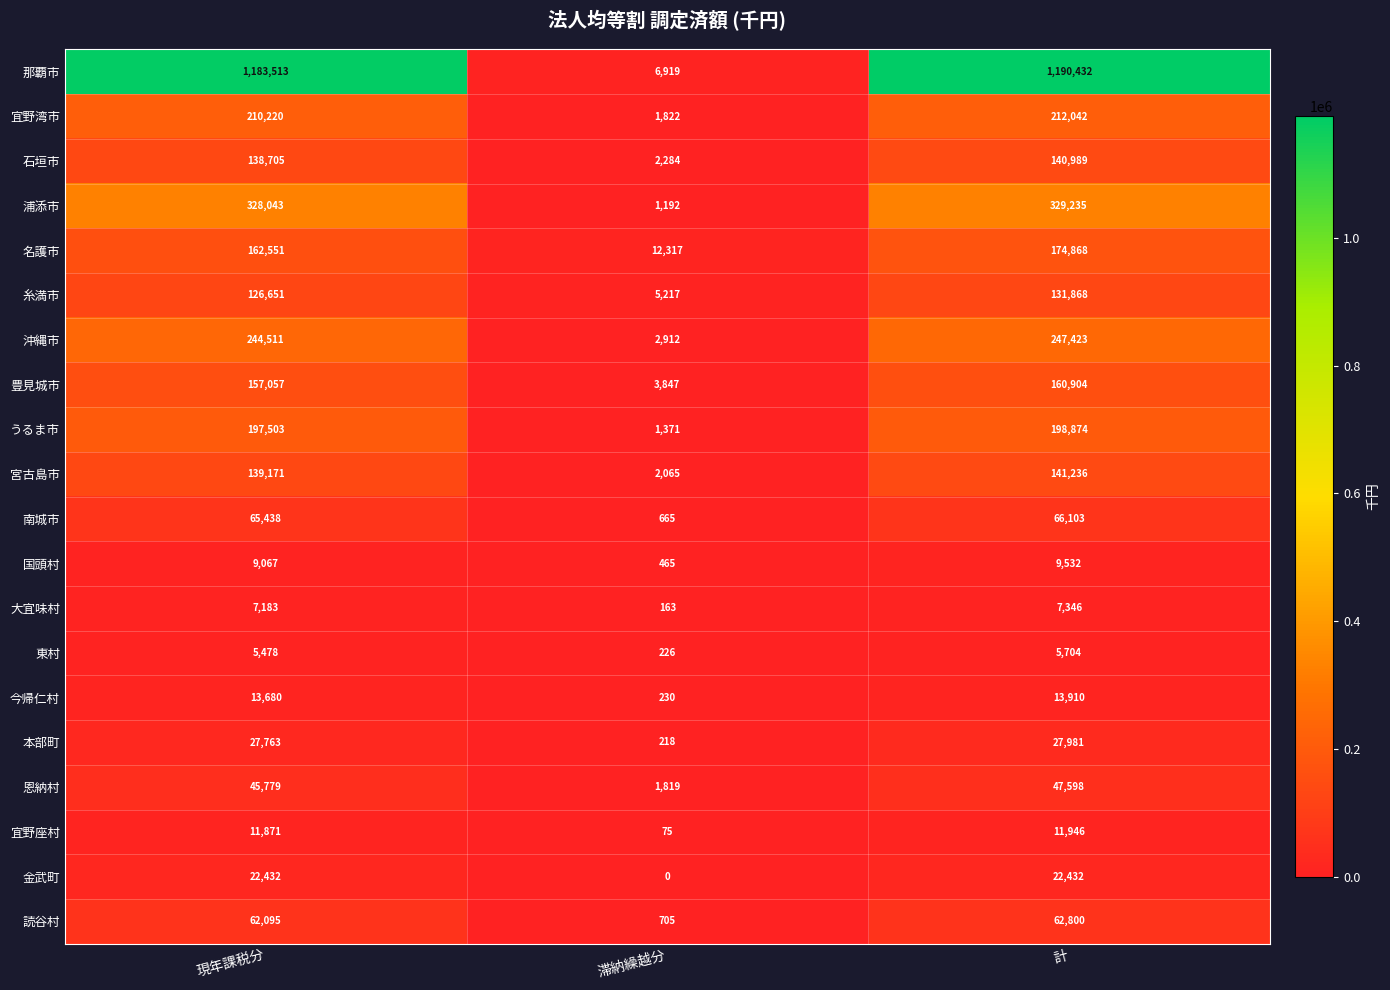

How many series are shown in this chart?

20